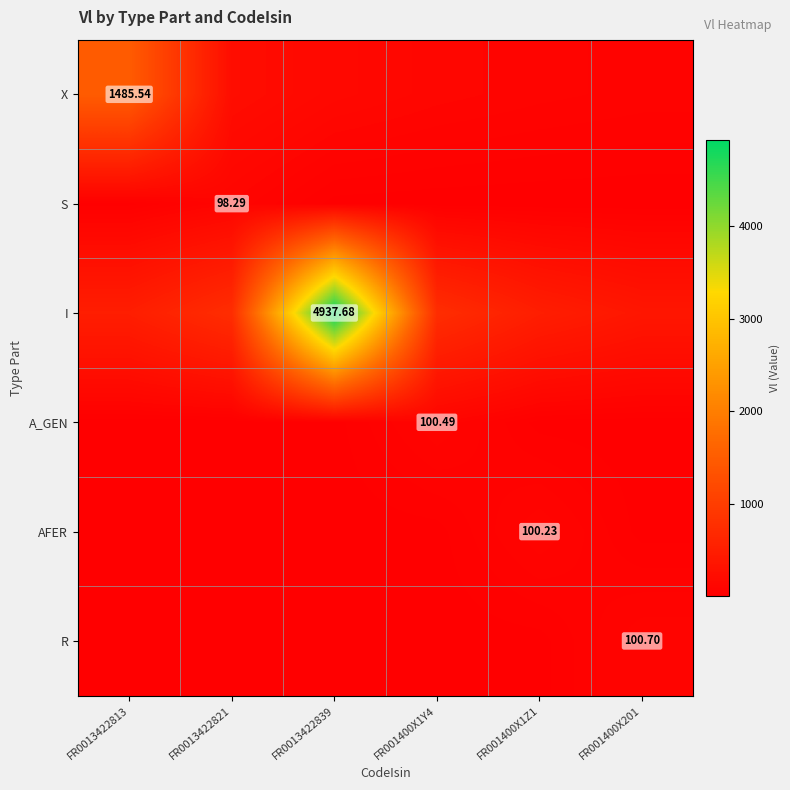

What is the difference between the highest and lowest values at FR001400X201?

364.4